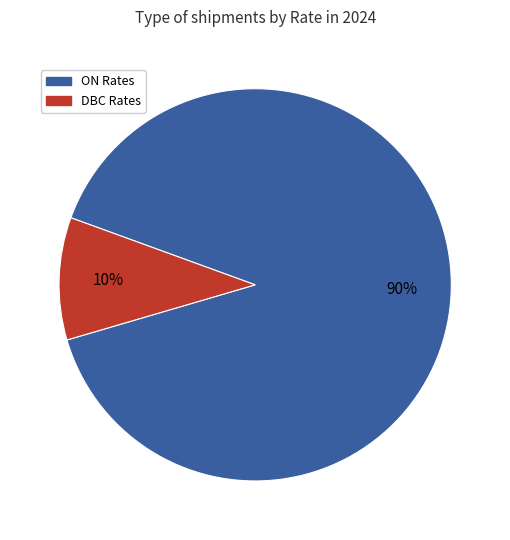

To the nearest percent, what is the difference between the largest and smallest slice percentages?

80%